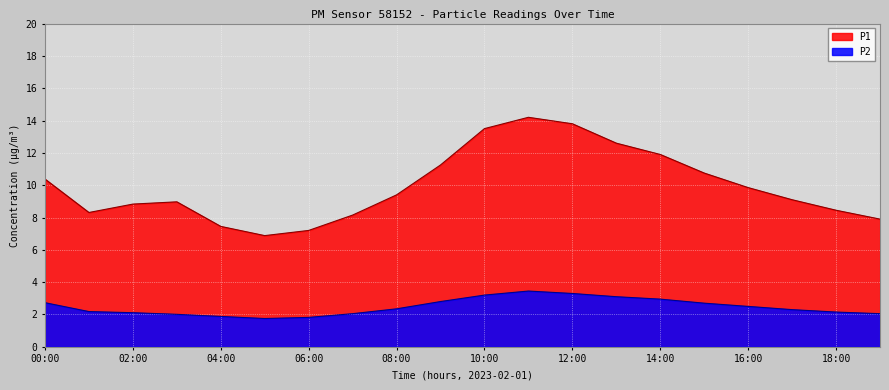

What is the sum of all P2 values?

49.4